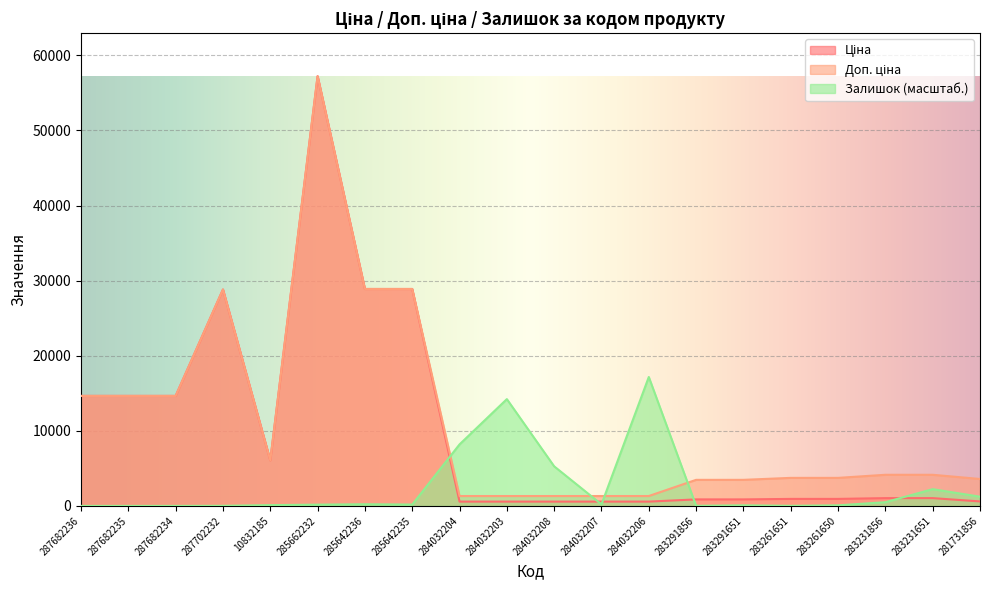

In Ціна, how many points are higher than both neighbors (excluding endpoints)?

2